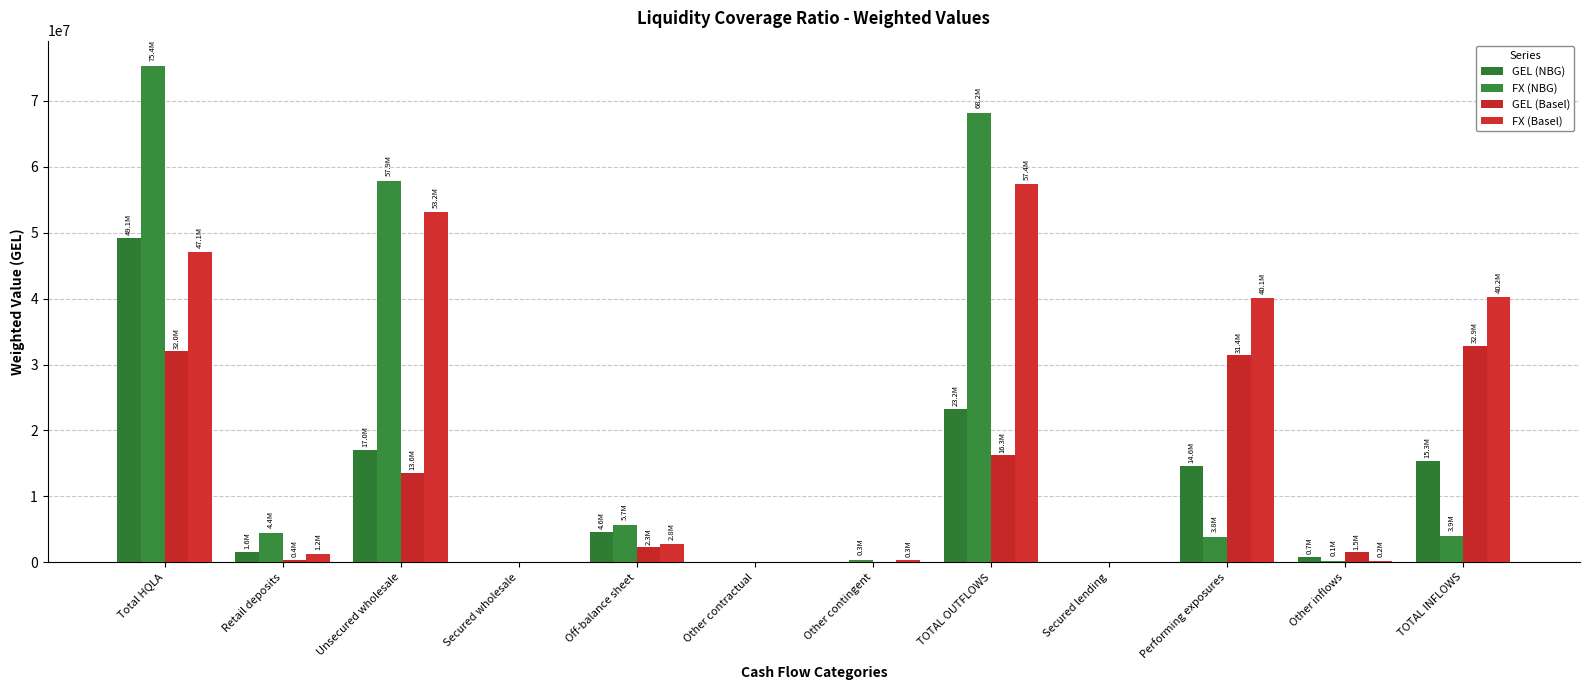

List the series in order of their peak value, highest first.

FX (NBG), FX (Basel), GEL (NBG), GEL (Basel)